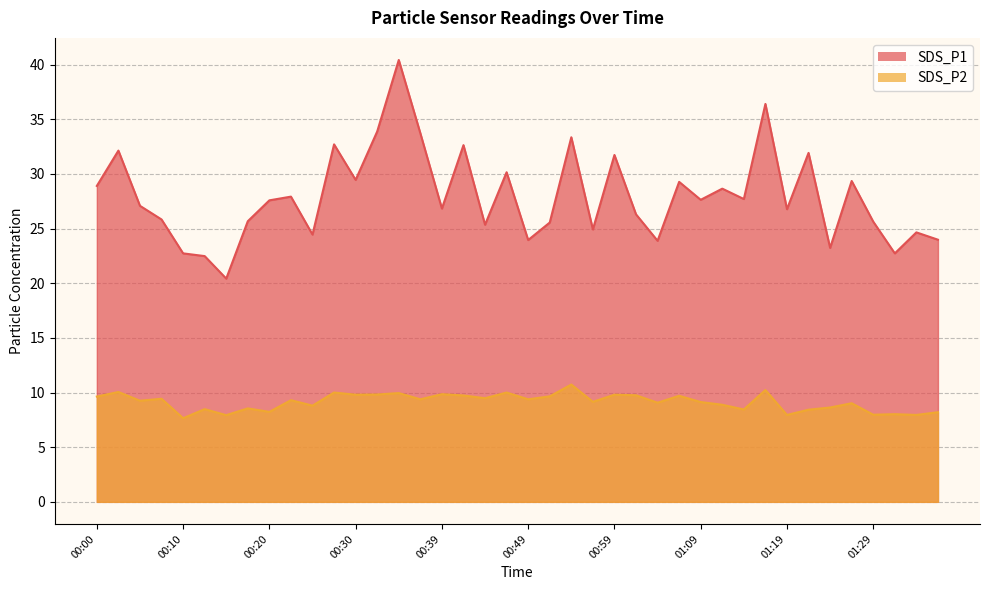

Is it true that SDS_P1 equals 9.1 at 00:47?

False